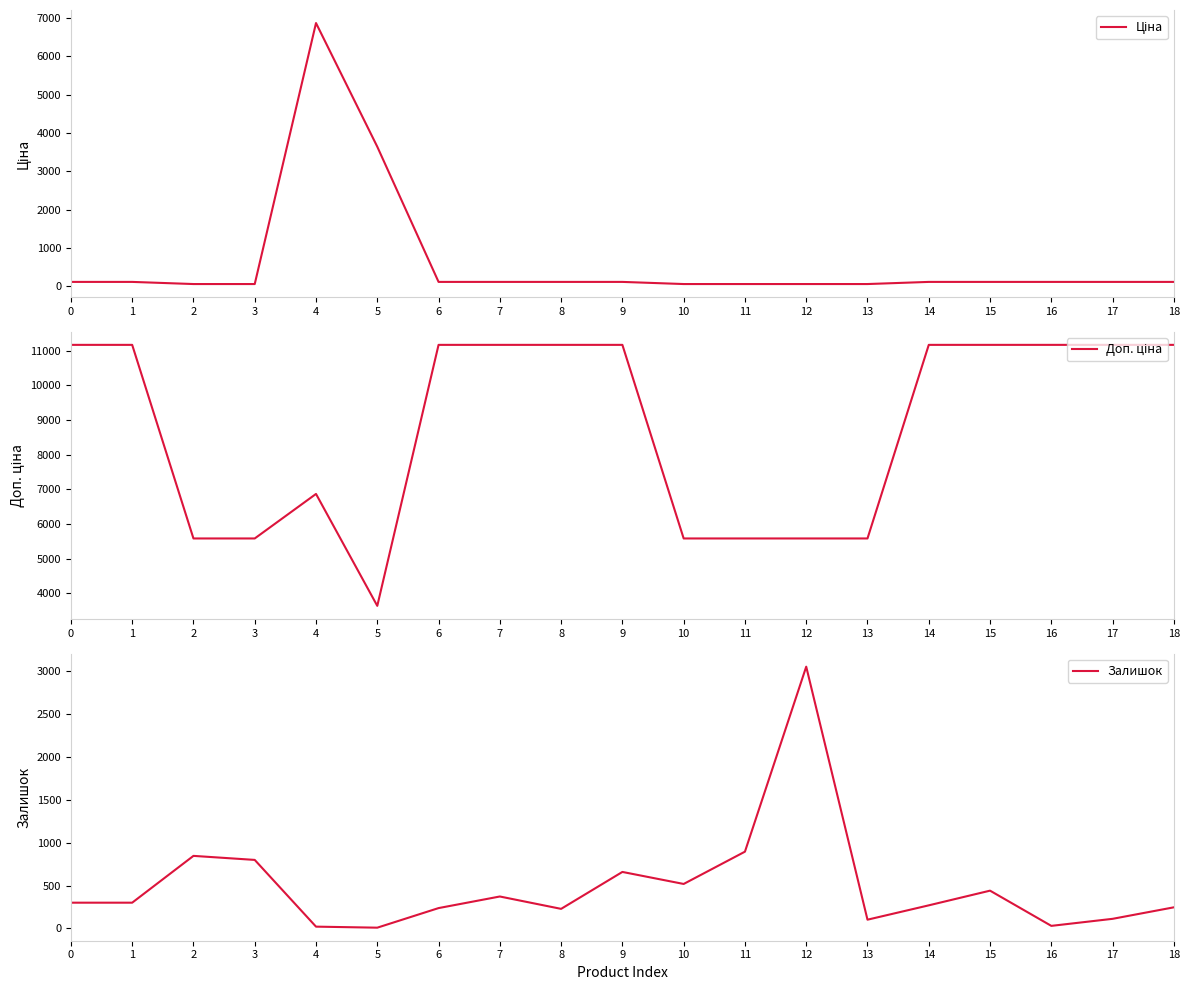

In Доп. ціна, how many points are lower than both neighbors (excluding endpoints)?

1